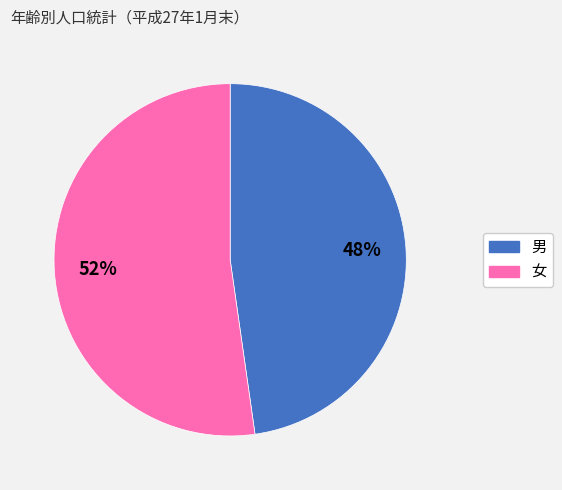

Do 男 and 女 together represent more than half of the pie?

Yes